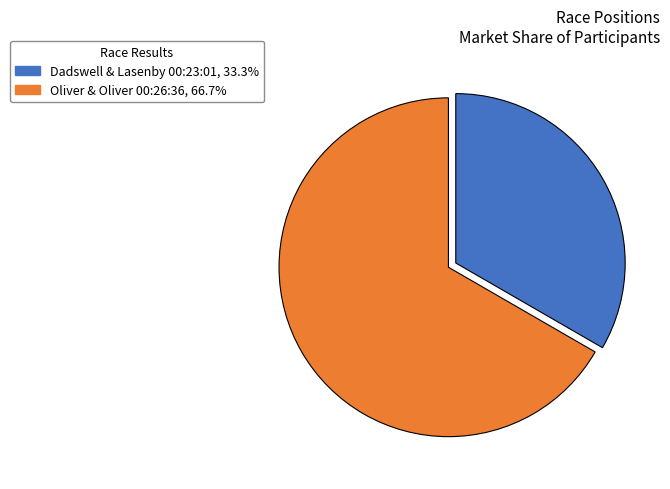

Is there a majority slice in this chart?

Yes